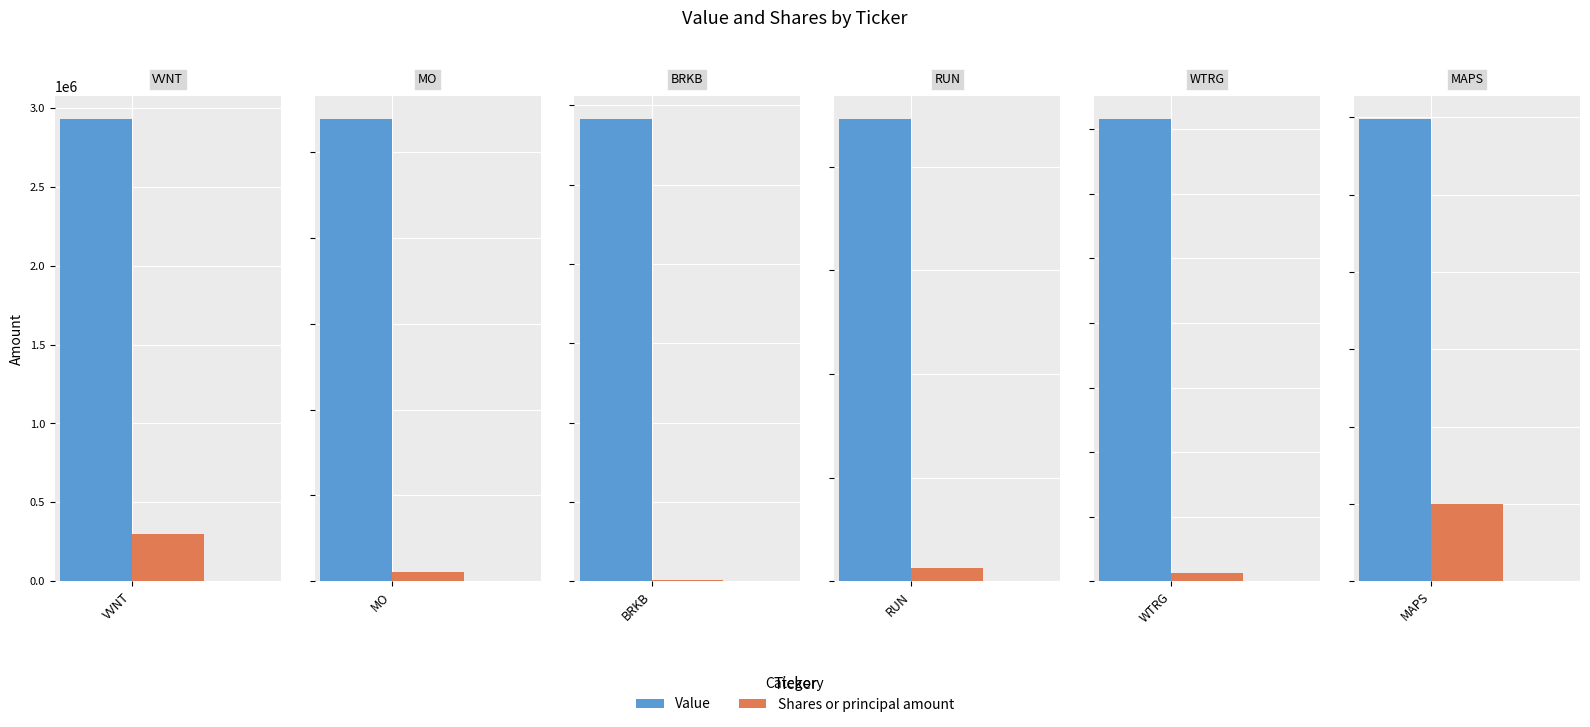

How many data points in Shares or principal amount are less than 22723?

3